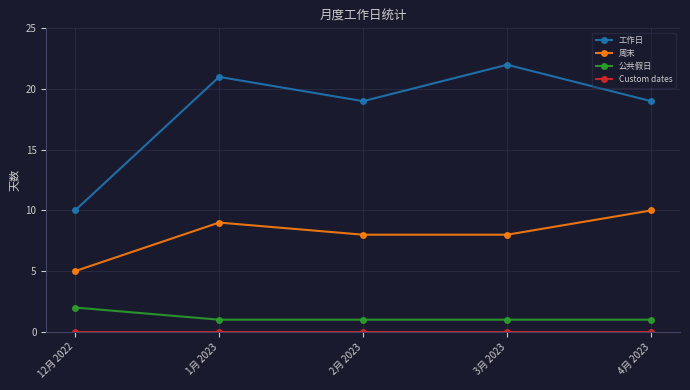

What is the minimum value for 周末?

5